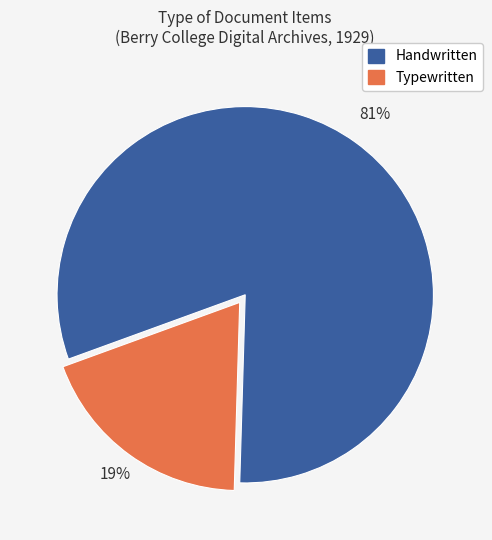

Which has a higher value, Typewritten or Handwritten?

Handwritten